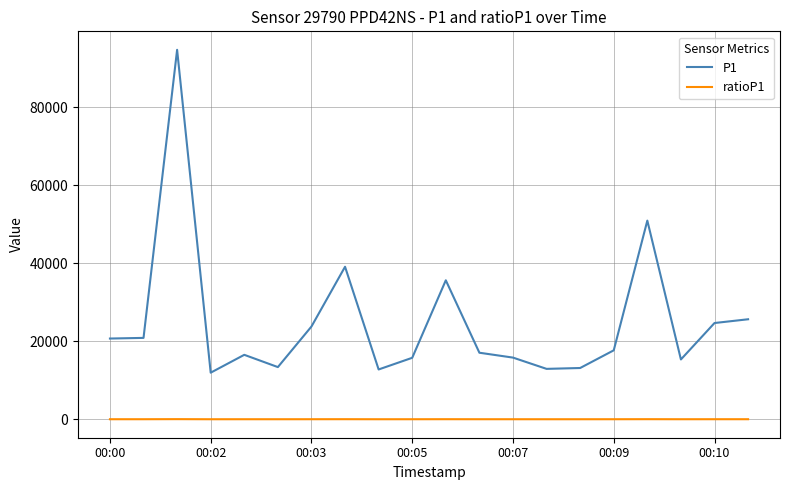

Which series has the largest total across all categories?

P1